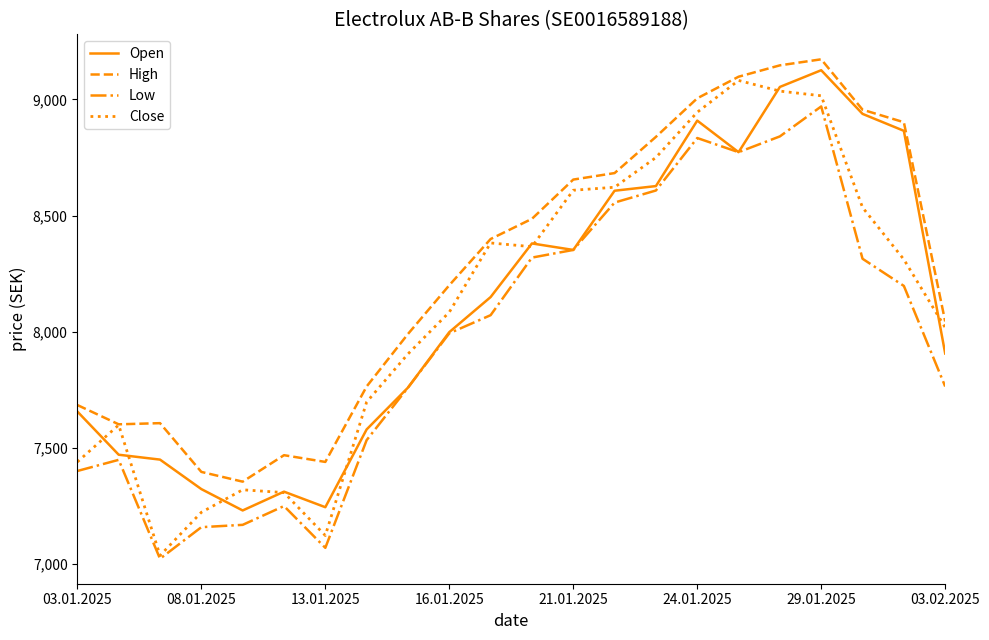

True or false: High and Low cross at least once.

False